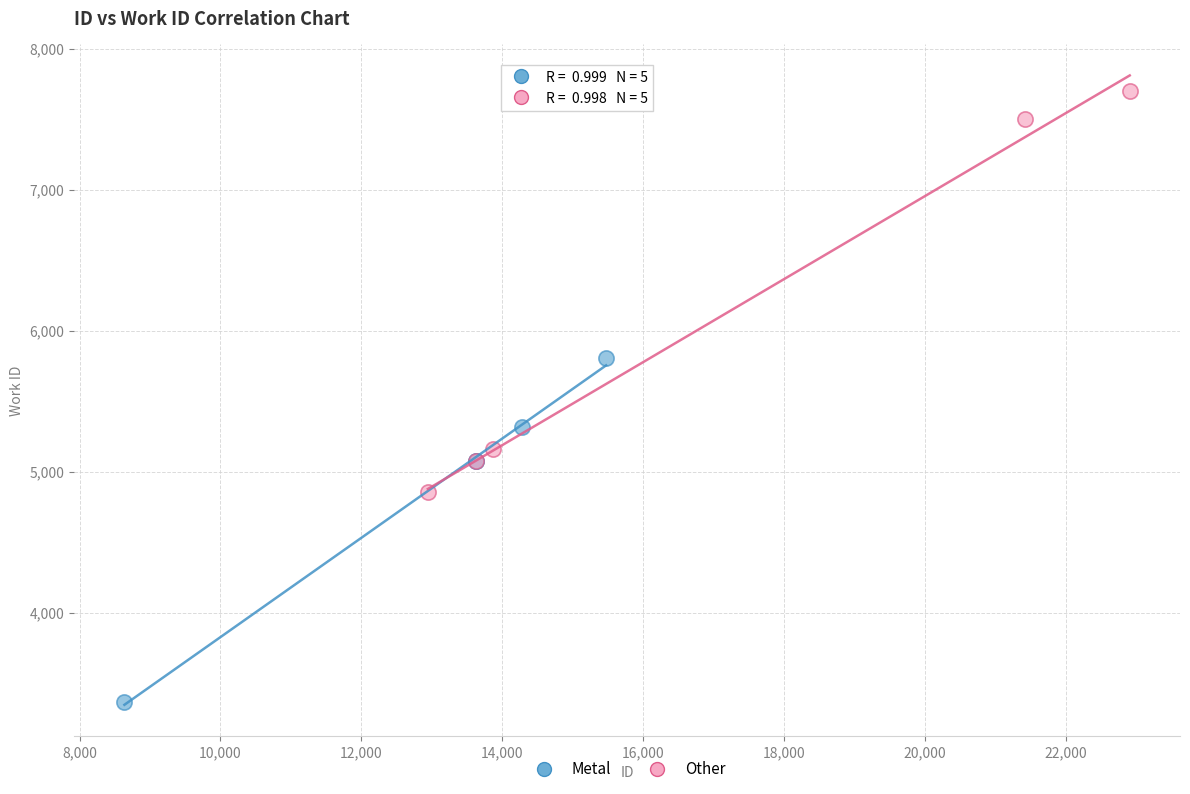

Which series contains the lowest Y value?

Metal